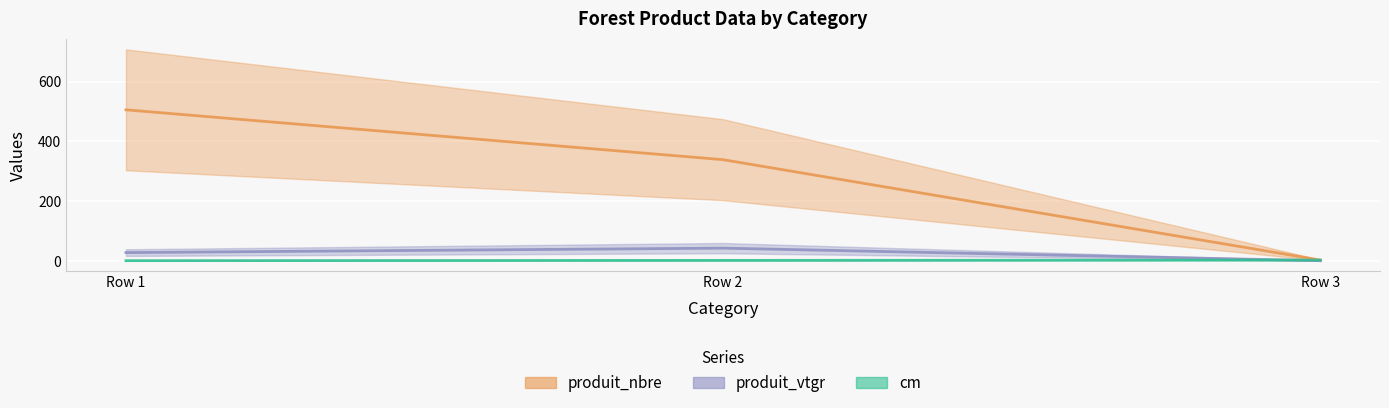

What is the value of the cm point at the 2nd from the left?

2.0